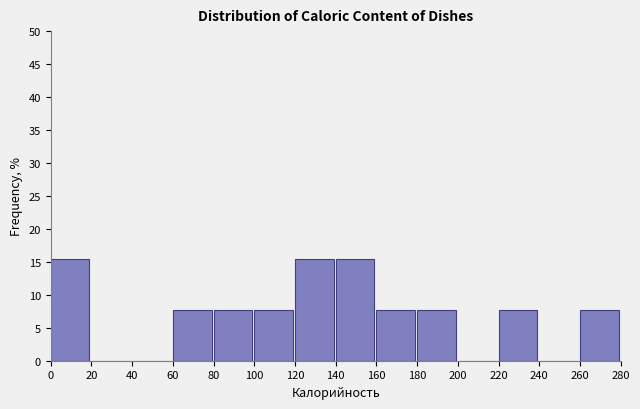

What is the height of the bar covering 160 to 180 on the x-axis? The values are not printed on the chart, so give them approximately, as read against the axis.

7.5